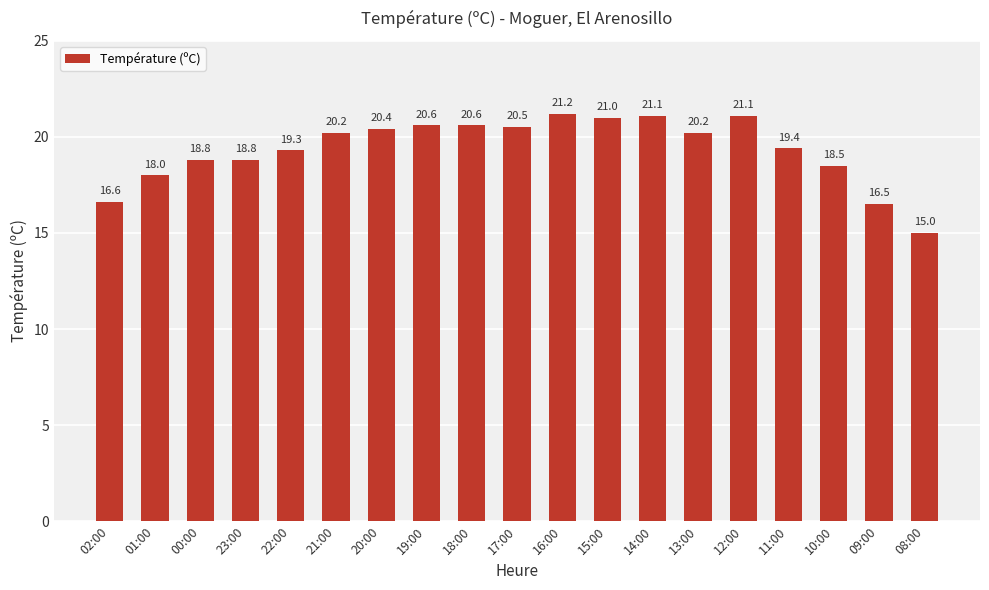

Which category has the highest value across all series?

16:00